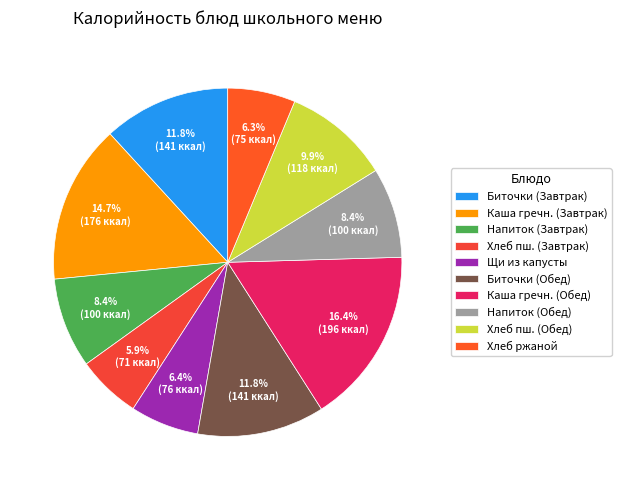

Count the number of slices in the pie.

10